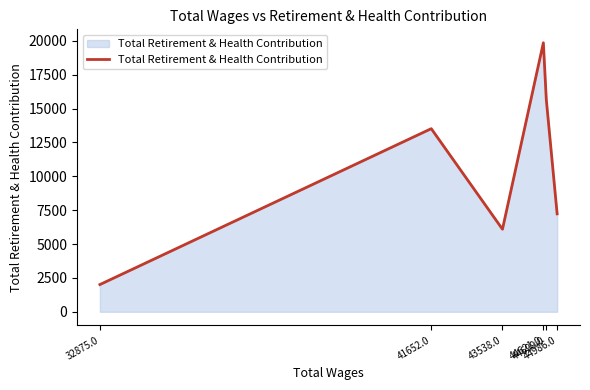

Reading left to right, extract all data points from this chart.

2010	13518	6095	19857	15660	7230